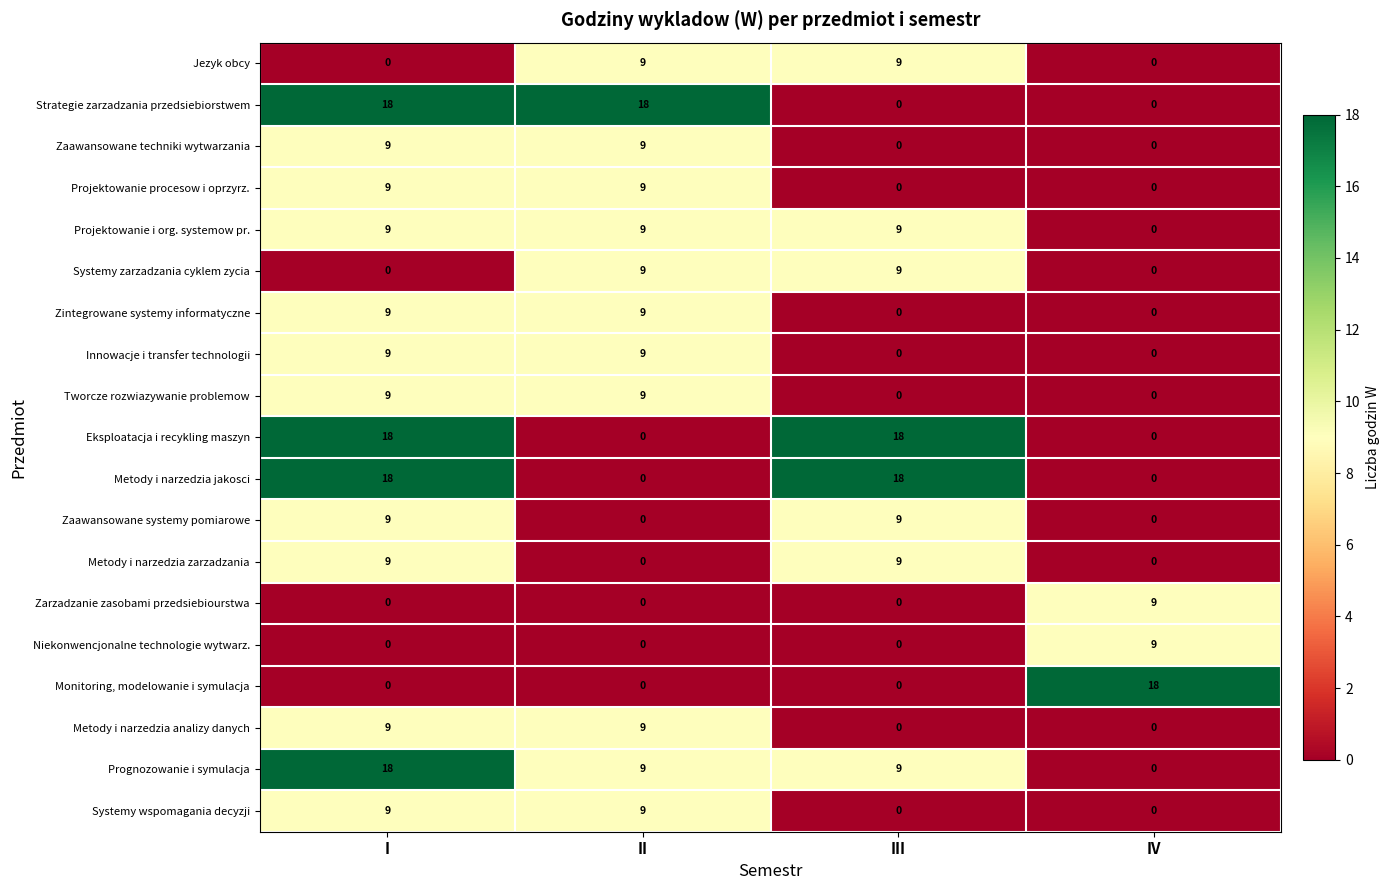

At which category is the sum across all series the highest?

I